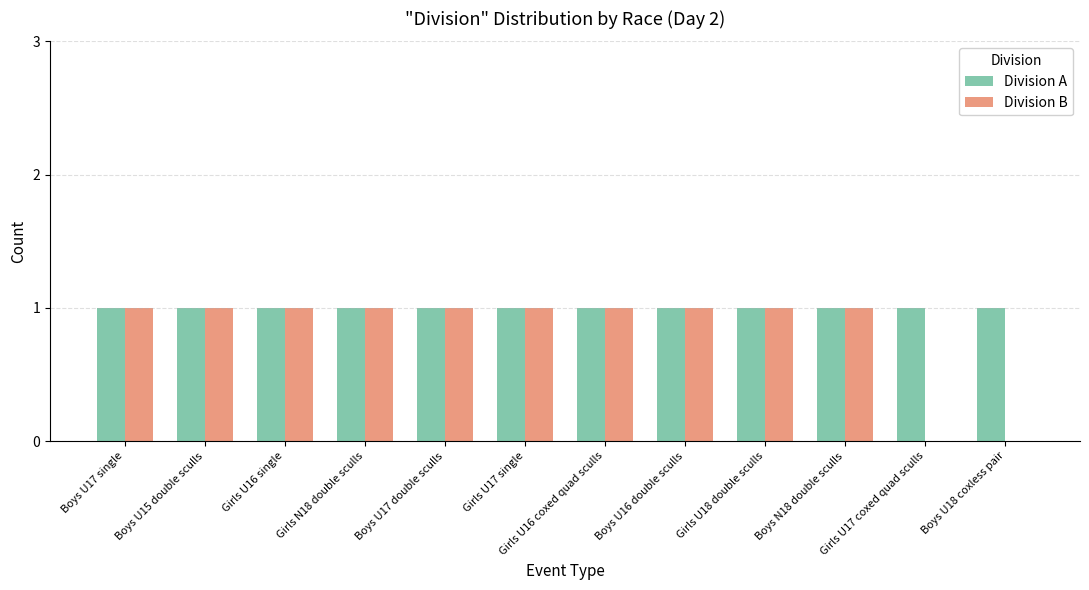

What is the sum of all Division B values?

10